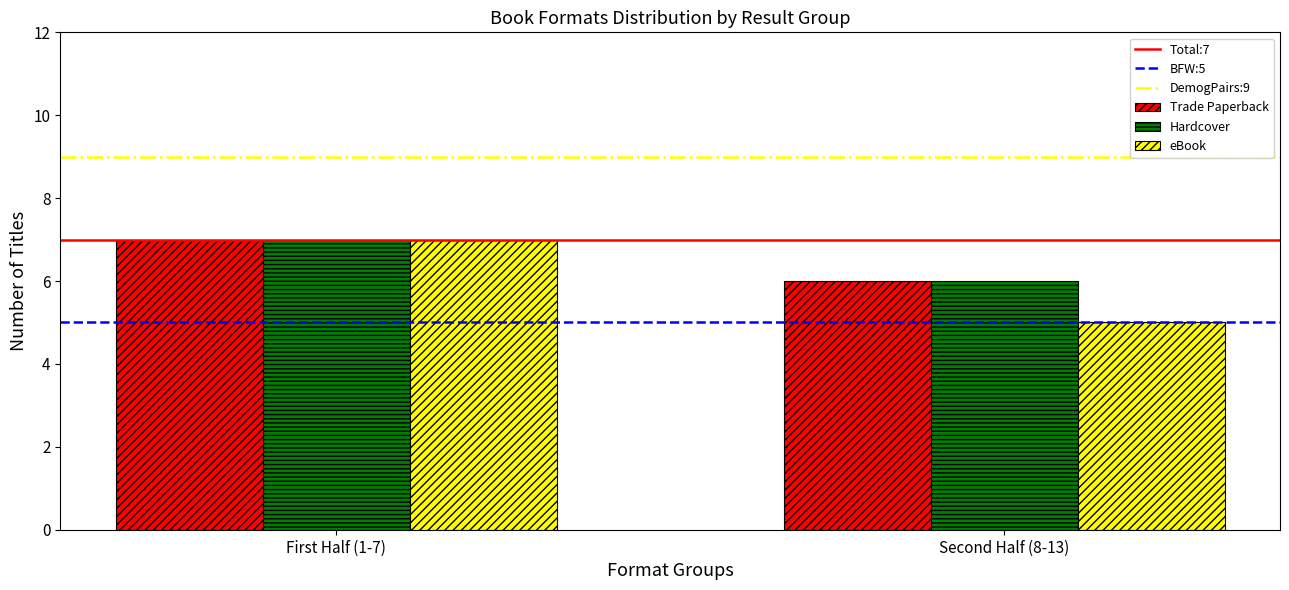

Rank the categories by eBook value from lowest to highest.

Second Half (8-13), First Half (1-7)